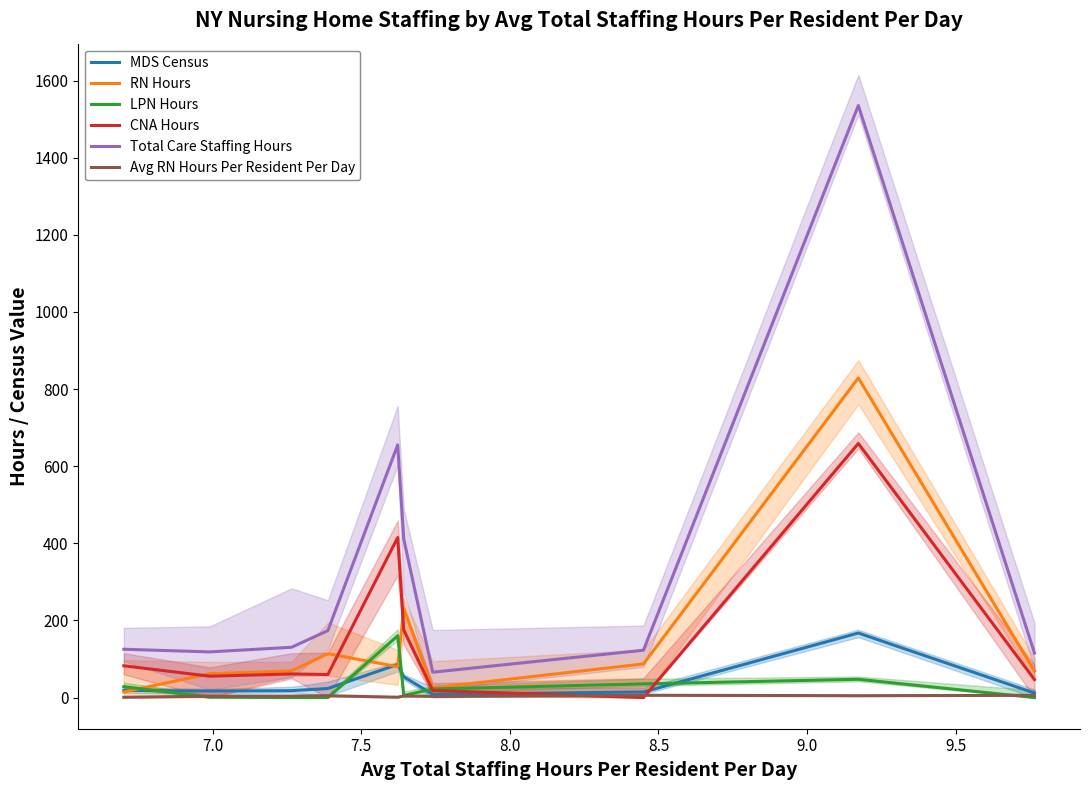

How many interior local valleys does the Total Care Staffing Hours series have?

2